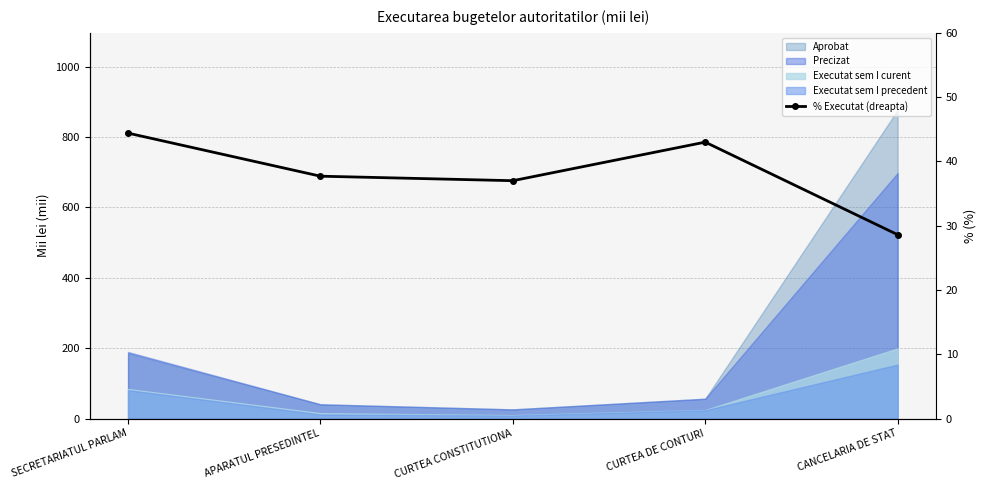

True or false: there are more than 0 points higher than both neighbors.

True